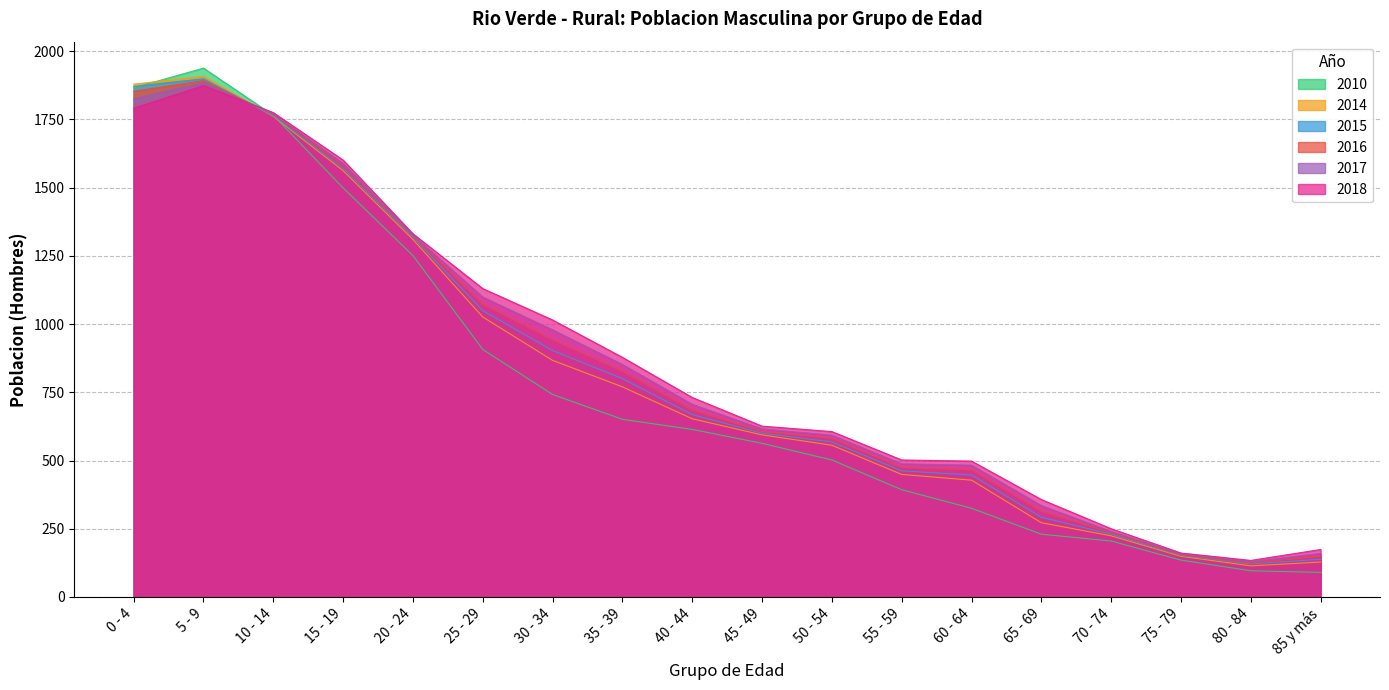

What is the sum of all 2018 values?

15434